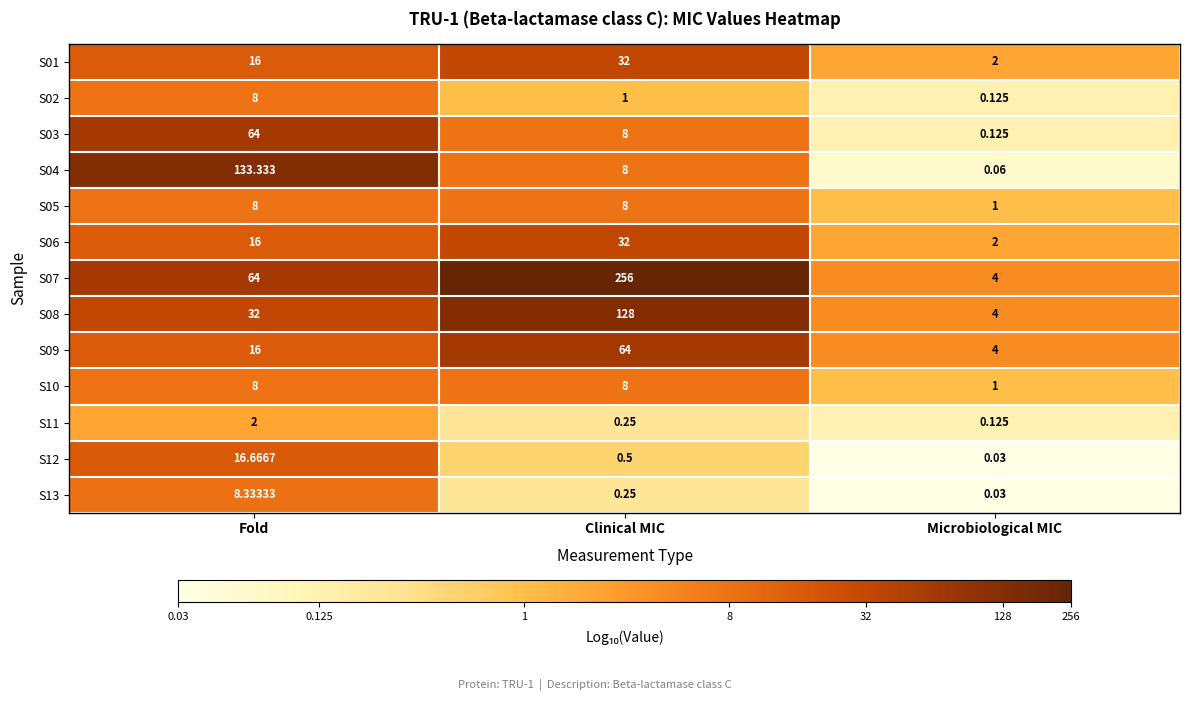

Which category has the highest value across all series?

Clinical MIC